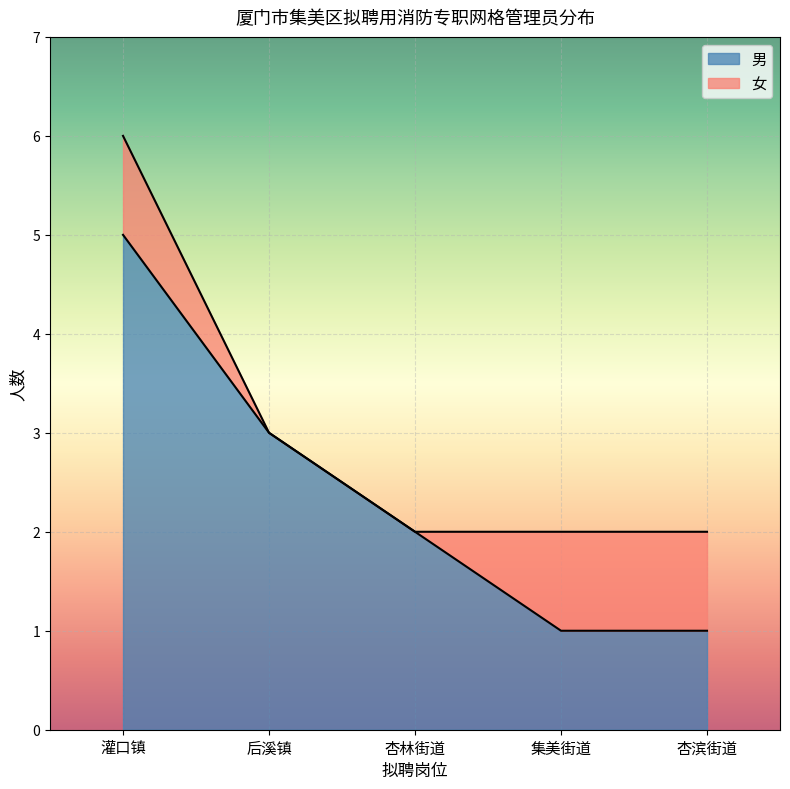

What is the label of the 1st point from the right?

杏滨街道